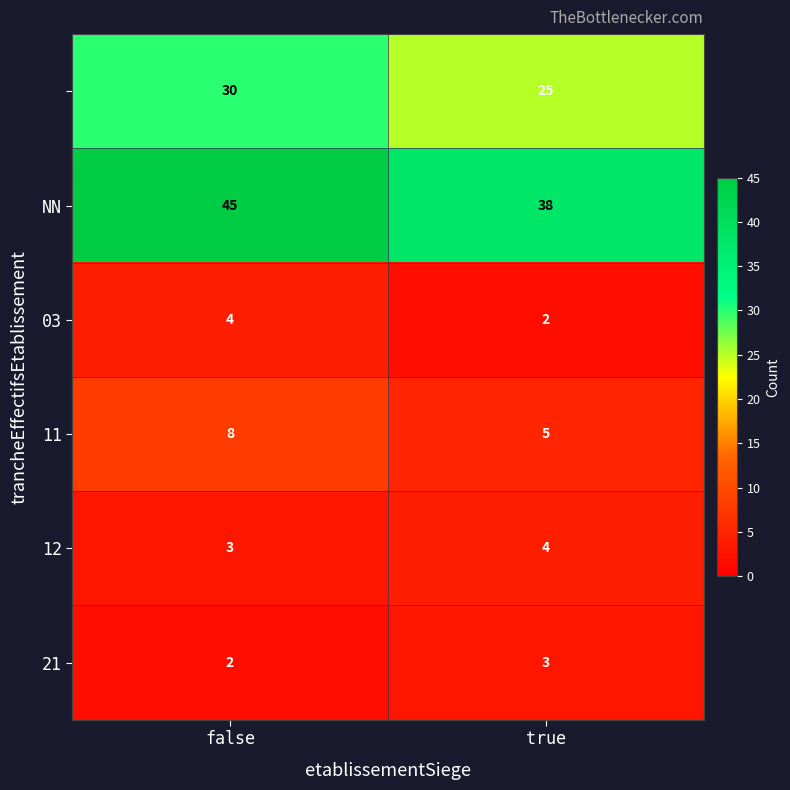

At which category is the sum across all series the highest?

false